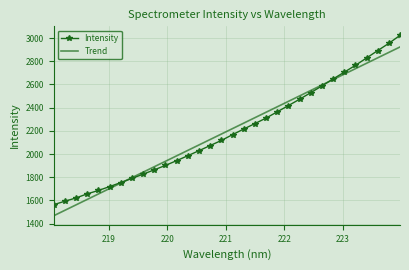

What is the maximum value shown in the chart?

3023.8